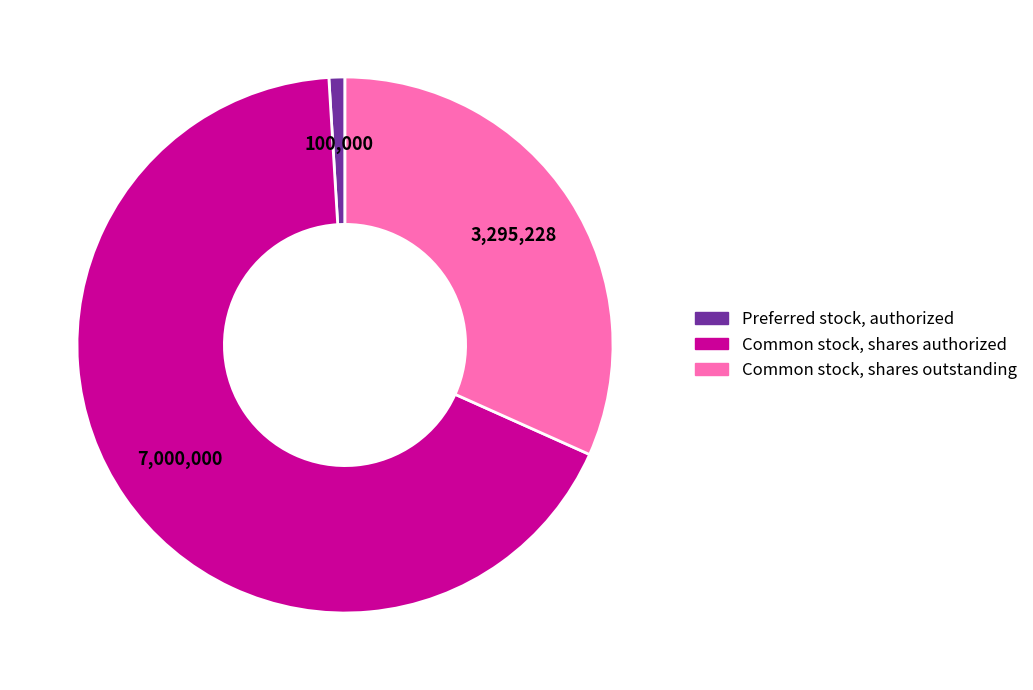

Which category has the smallest portion of the pie?

Preferred stock, authorized